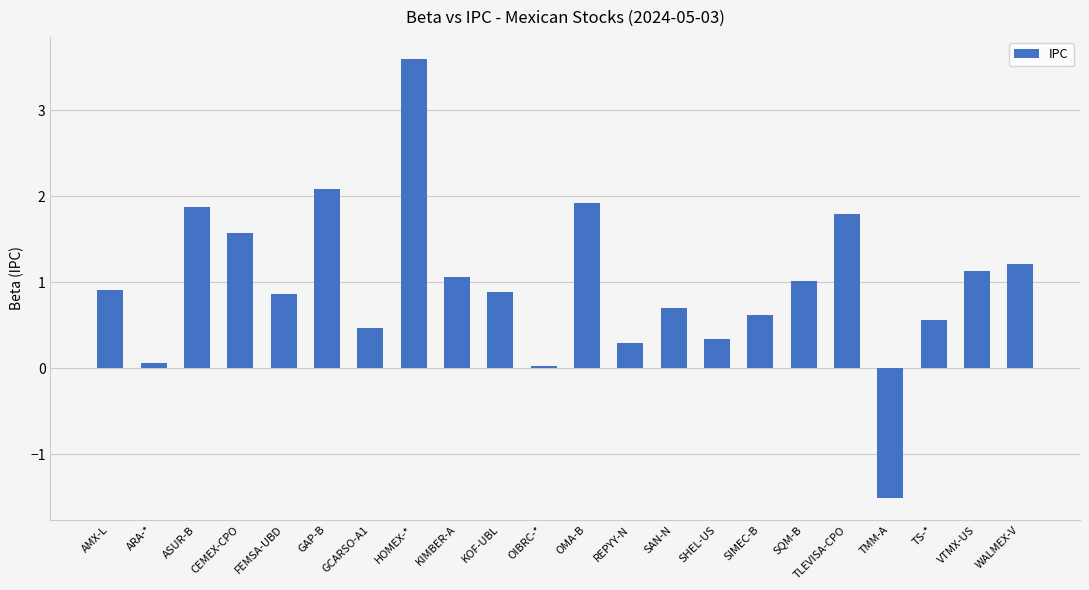

What value does the data have at SQM-B?

1.0